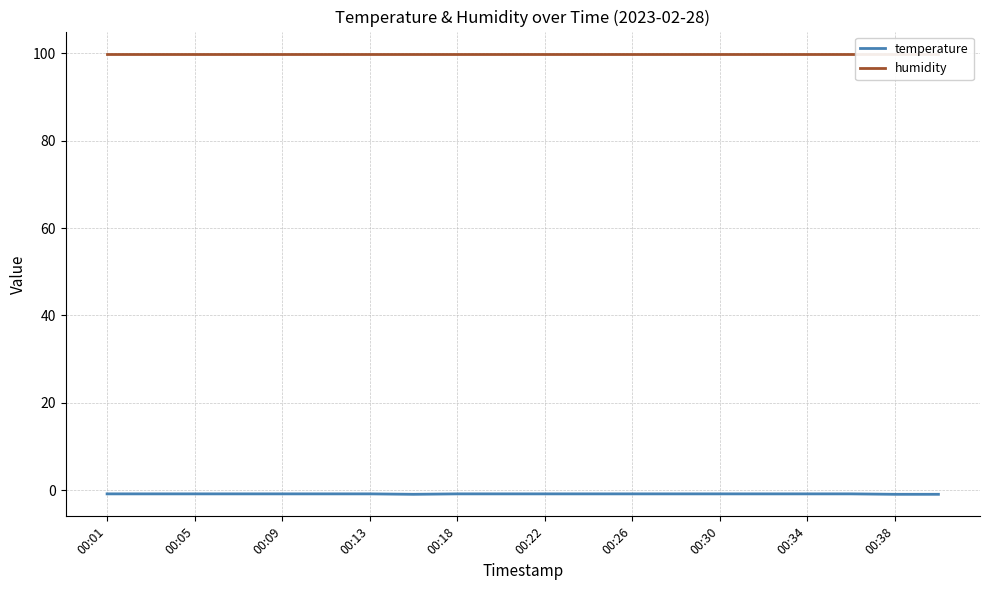

True or false: humidity has more than 0 interior local peaks.

False